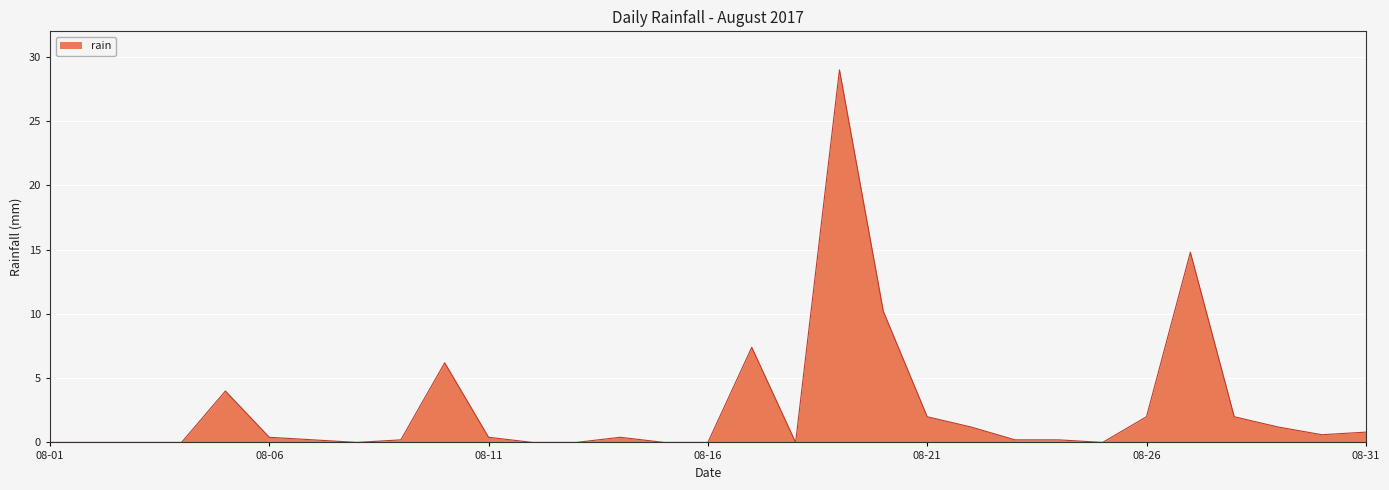

What is the difference between the maximum and minimum values?

29.0